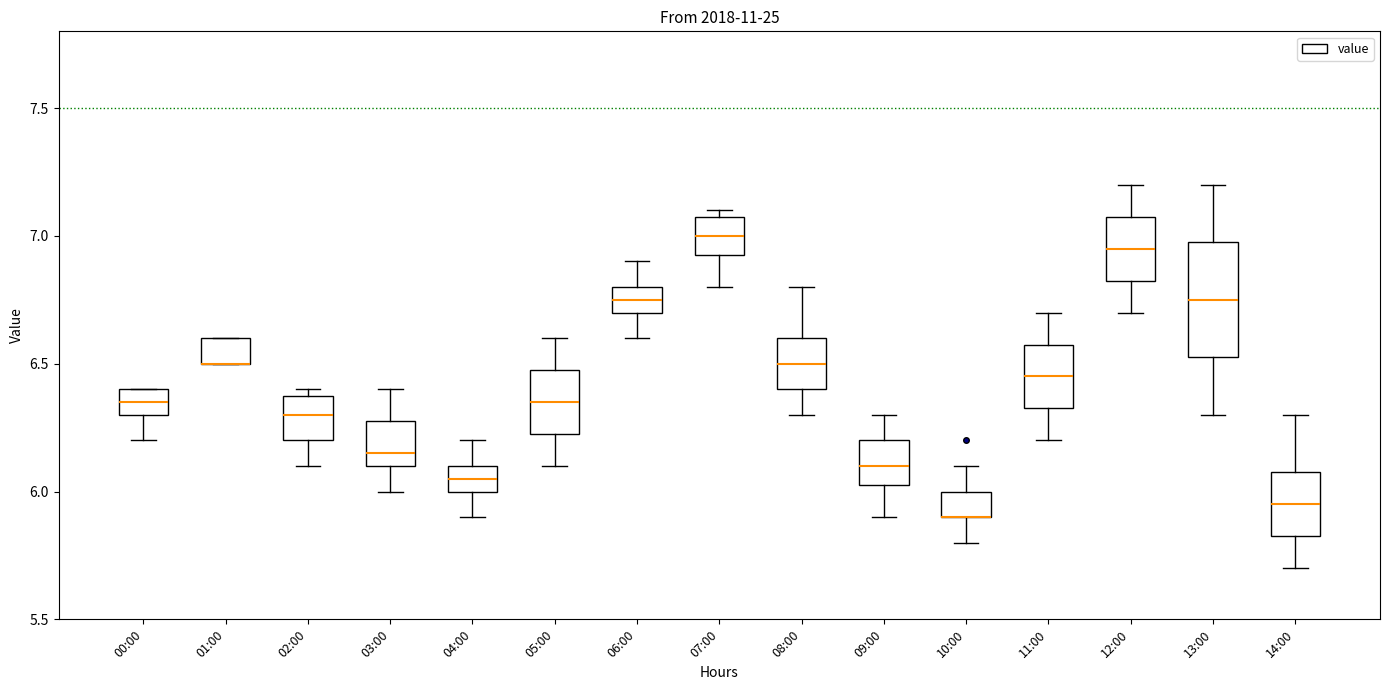

Where does the median line of the box for 14:00 sit on the y-axis? The values are not printed on the chart, so give them approximately, as read against the axis.

5.95